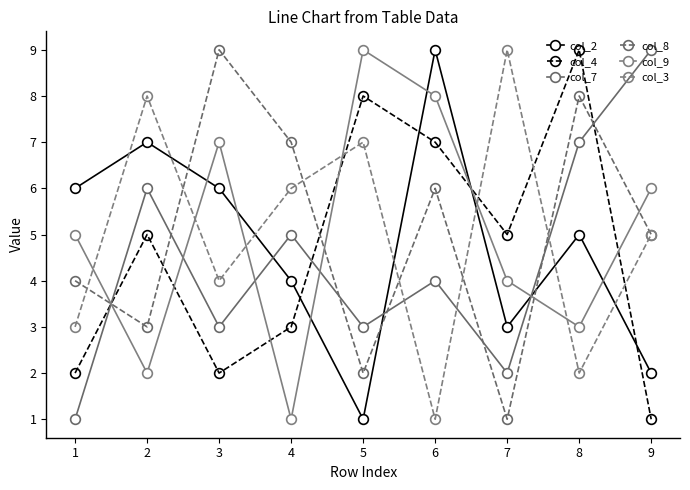

How many data points in col_4 are less than 5?

4